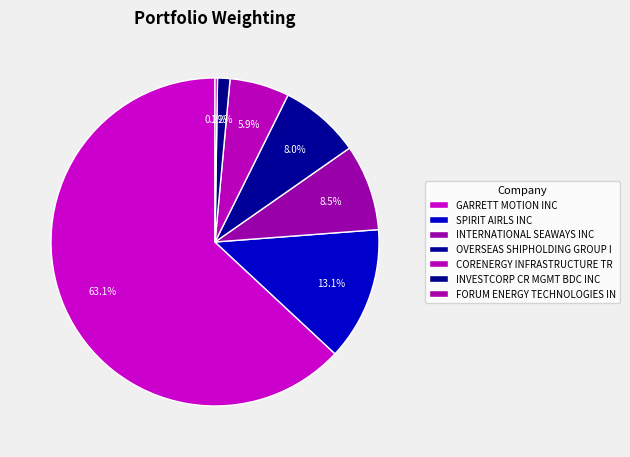

Does GARRETT MOTION INC represent more than half of the total?

Yes